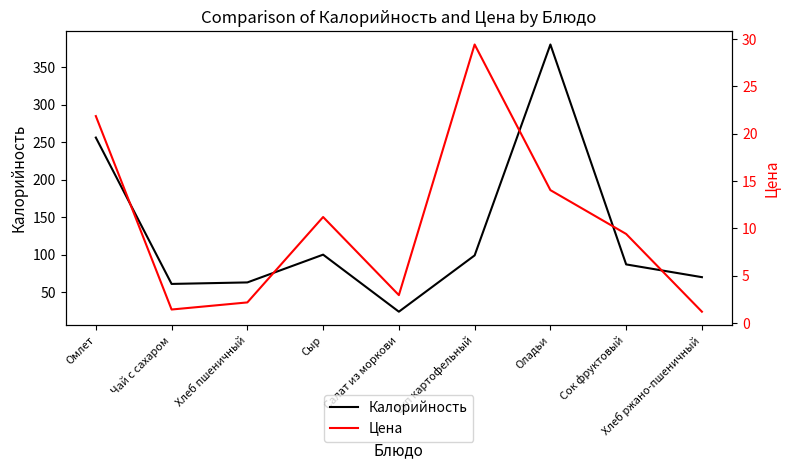

What is the total value across all series at Омлет?

277.9